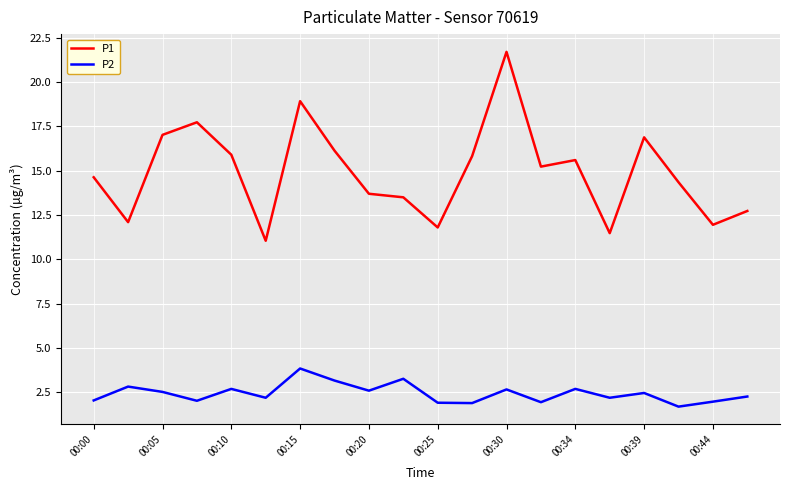

True or false: P1 and P2 intersect in this chart.

False